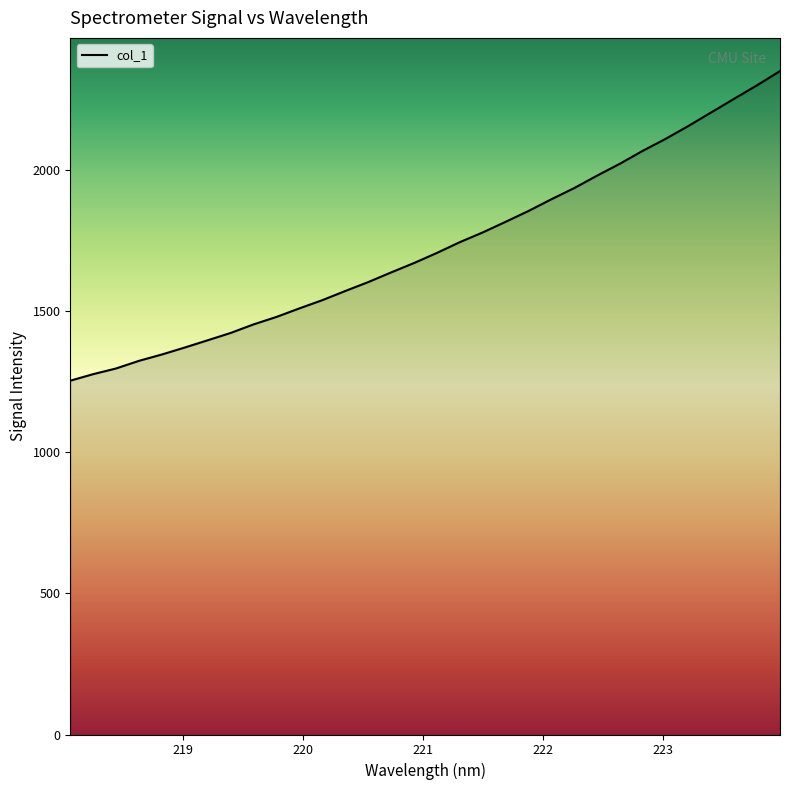

What is the minimum value shown in the chart?

1253.7